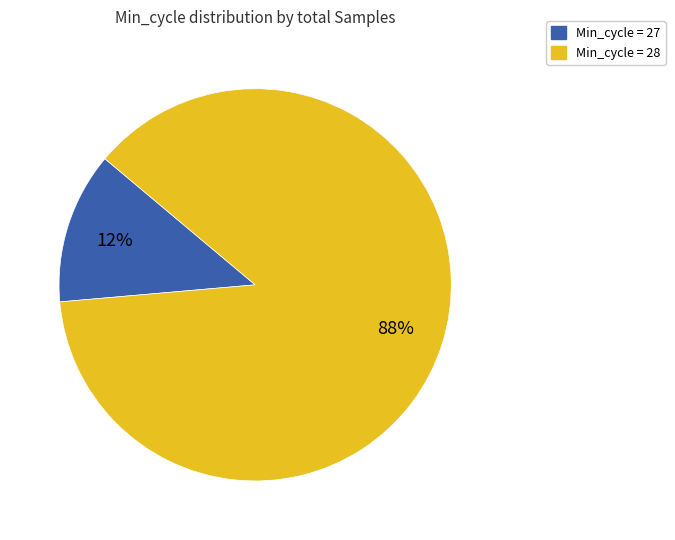

Which slice is the smallest?

Min_cycle = 27